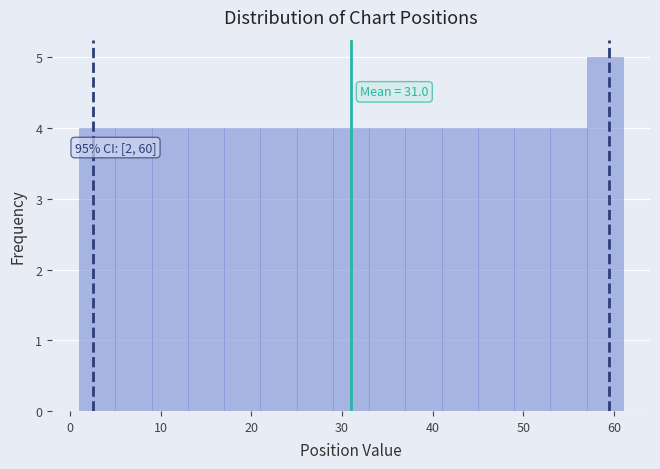

Over which range of the x-axis is the bar tallest?

57 to 61